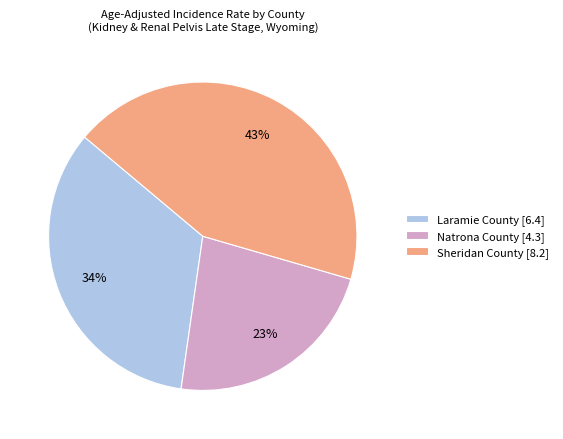

Is there a majority slice in this chart?

No